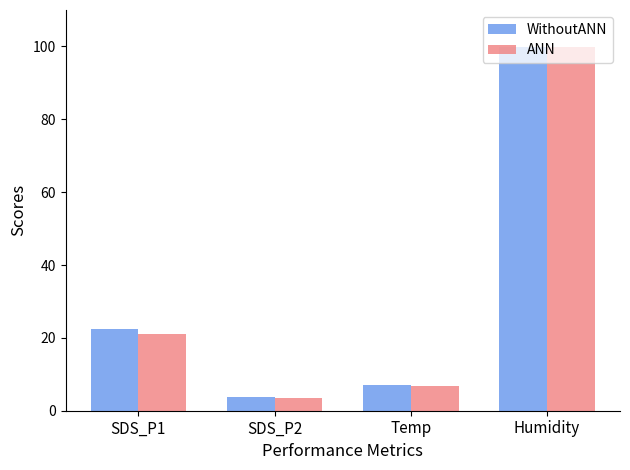

How many data points in WithoutANN are less than 22?

2